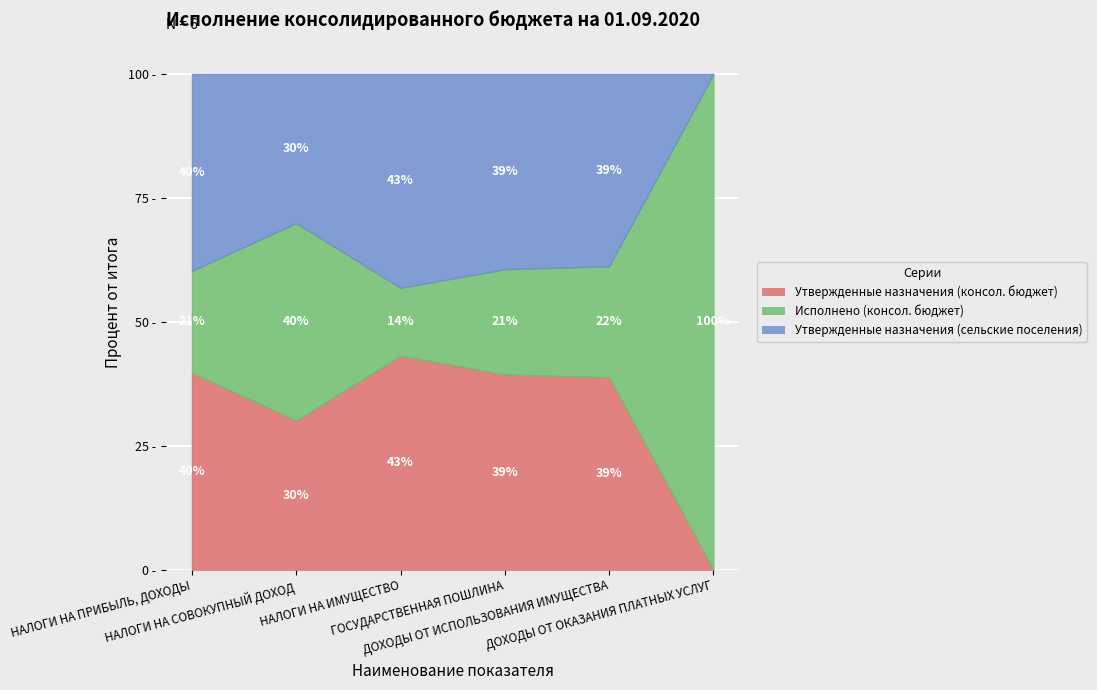

At which category does Утвержденные назначения (консол. бюджет) reach its first local peak?

НАЛОГИ НА ИМУЩЕСТВО